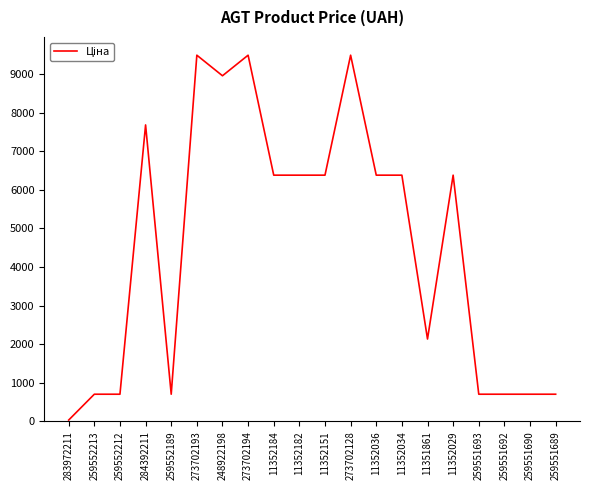

Is it true that the value at 259552189 is 278.5?

False